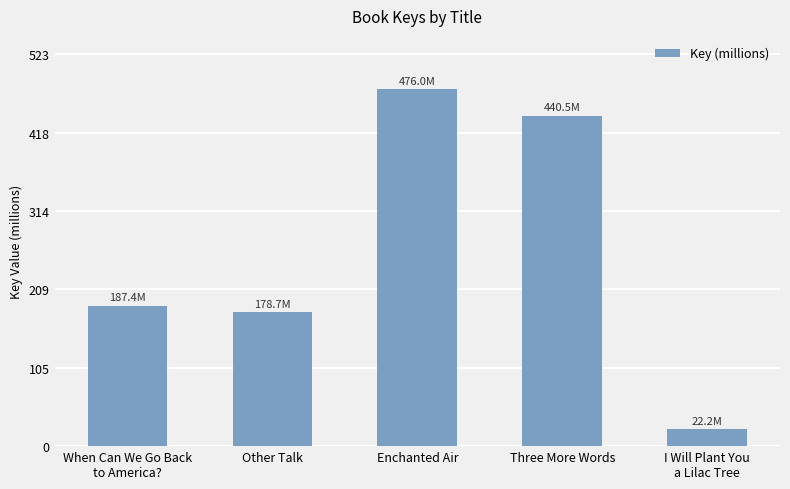

What is the approximate value at Enchanted Air?

476.0